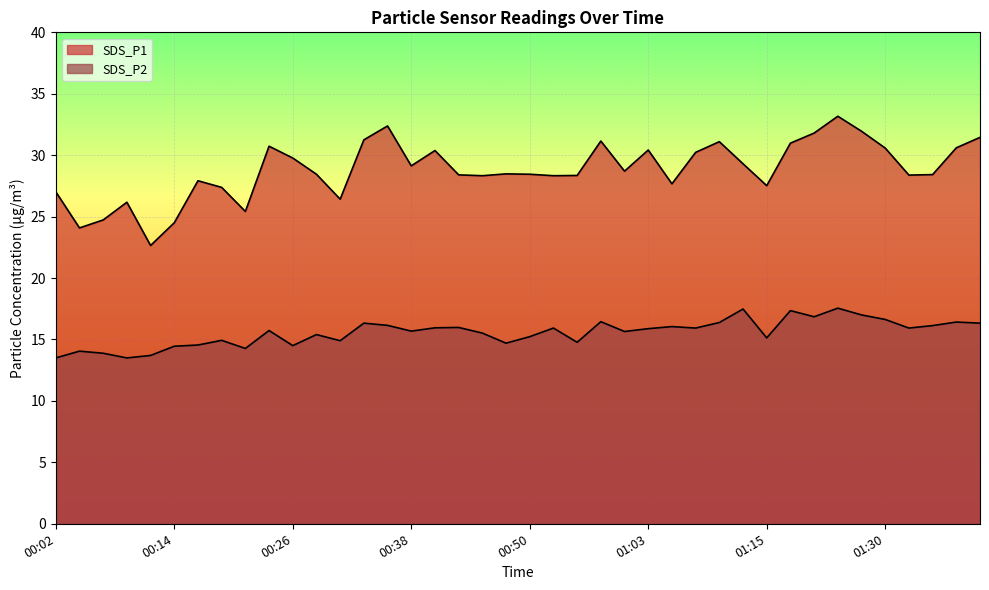

What is the average value of the SDS_P1 series?

28.8